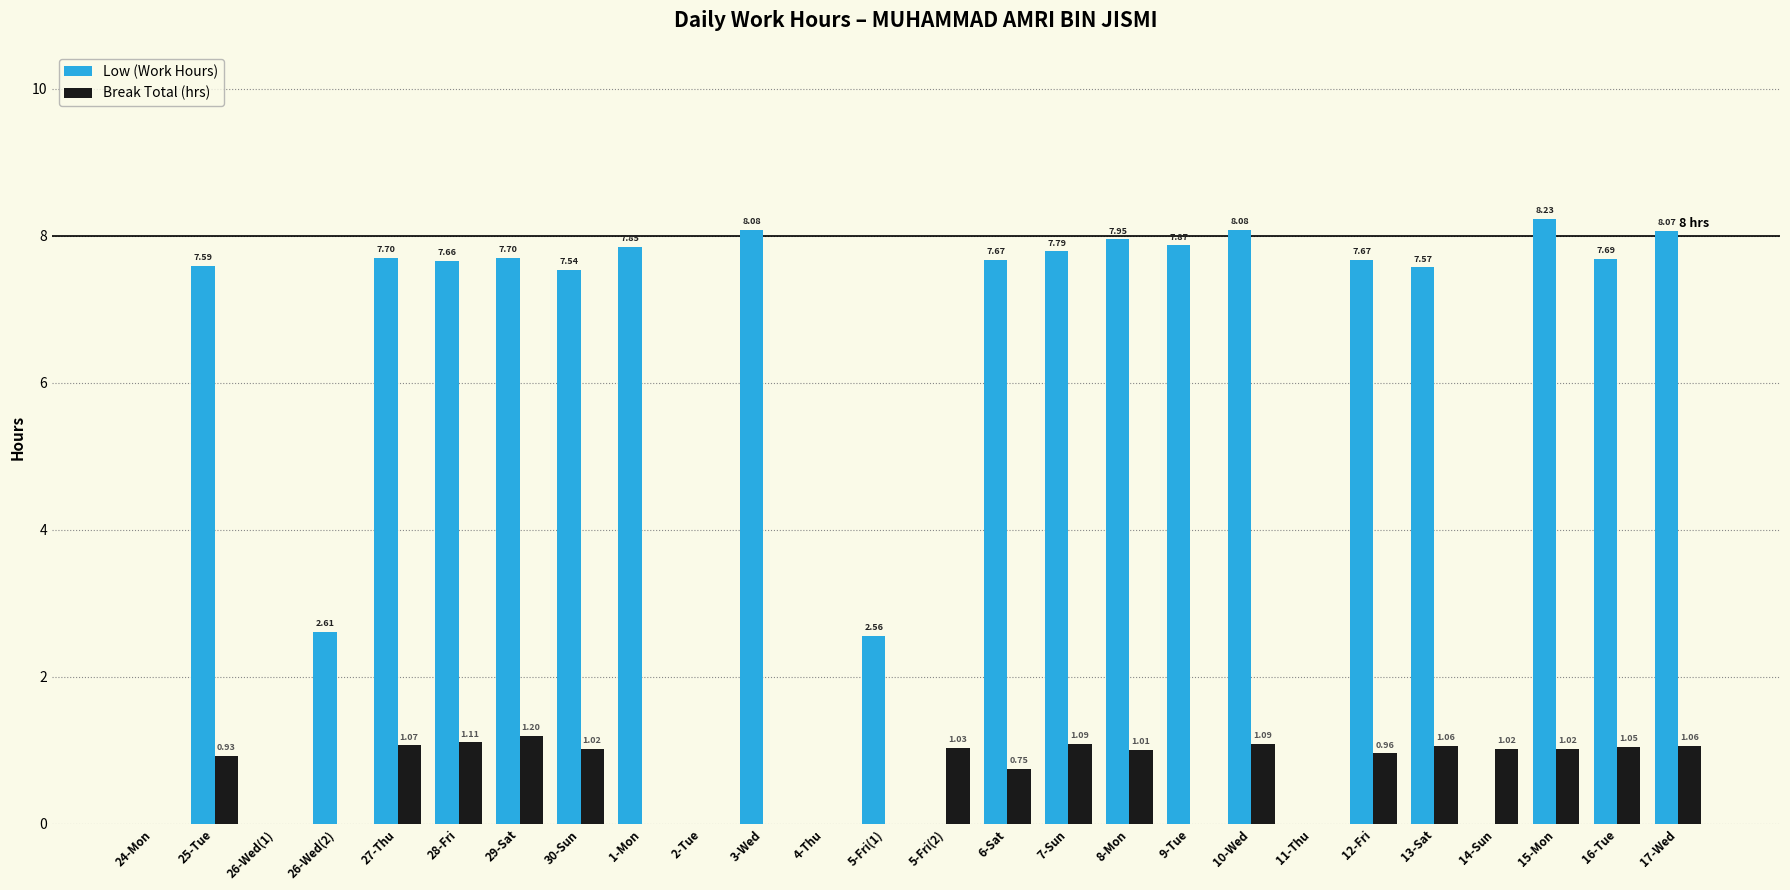

Where does the Break Total (hrs) series first go above 1?

27-Thu